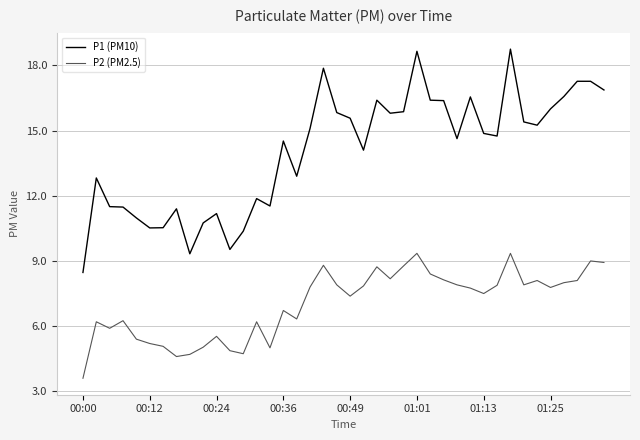

True or false: P2 (PM2.5) and P1 (PM10) intersect in this chart.

False